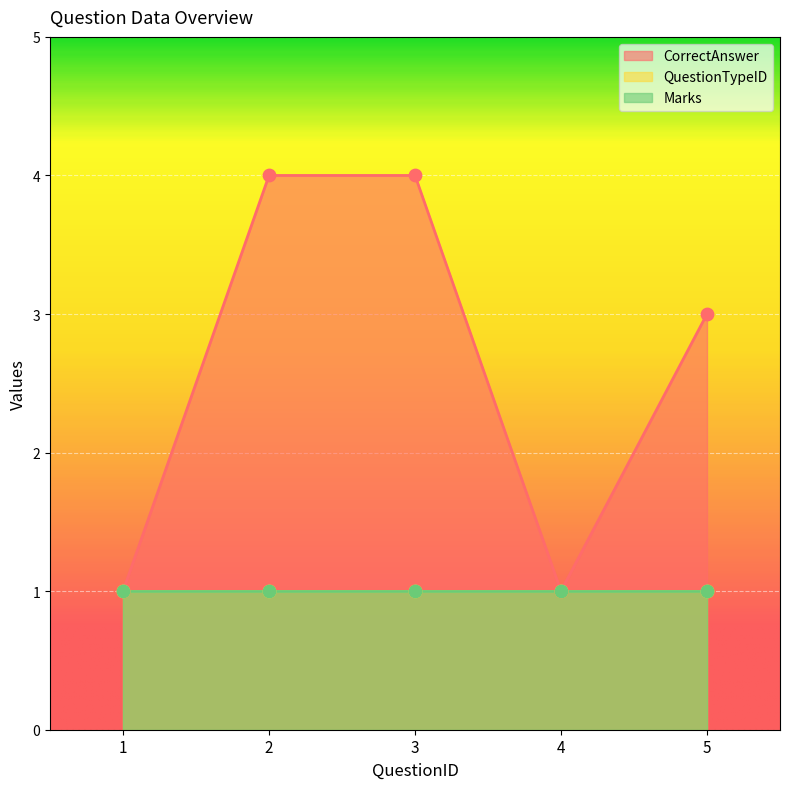

Which series has the widest spread of Y values?

CorrectAnswer